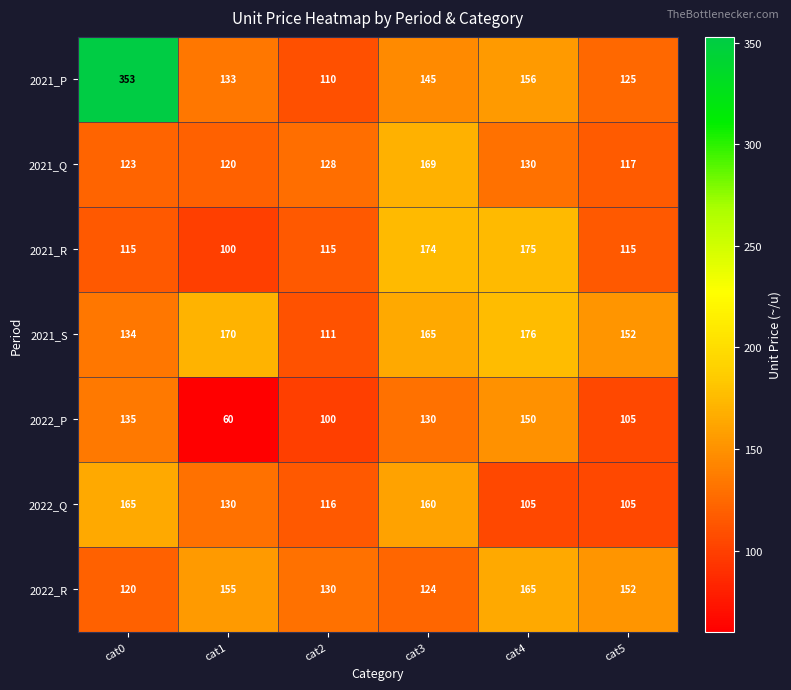

What is the difference between the maximum and minimum values in the 2022_Q series?

60